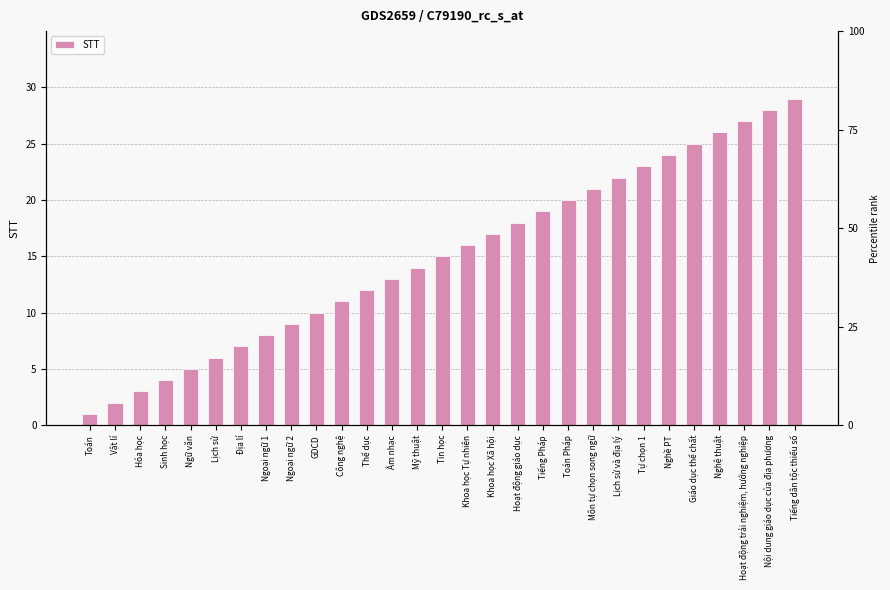

Reading left to right, list all the values displayed in this chart.

1	2	3	4	5	6	7	8	9	10	11	12	13	14	15	16	17	18	19	20	21	22	23	24	25	26	27	28	29